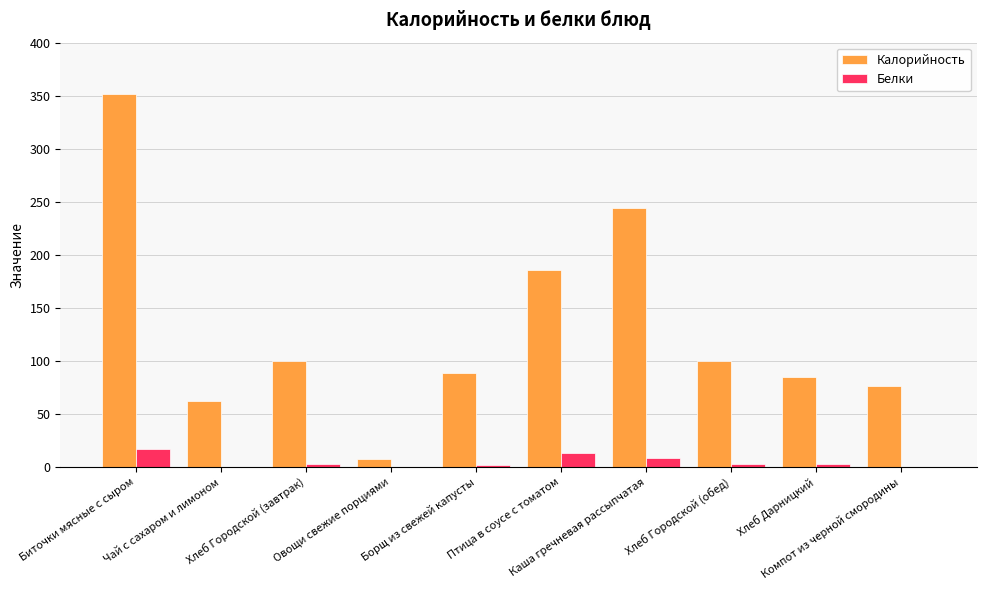

Where is Белки nearest to the value 8?

Каша гречневая рассыпчатая